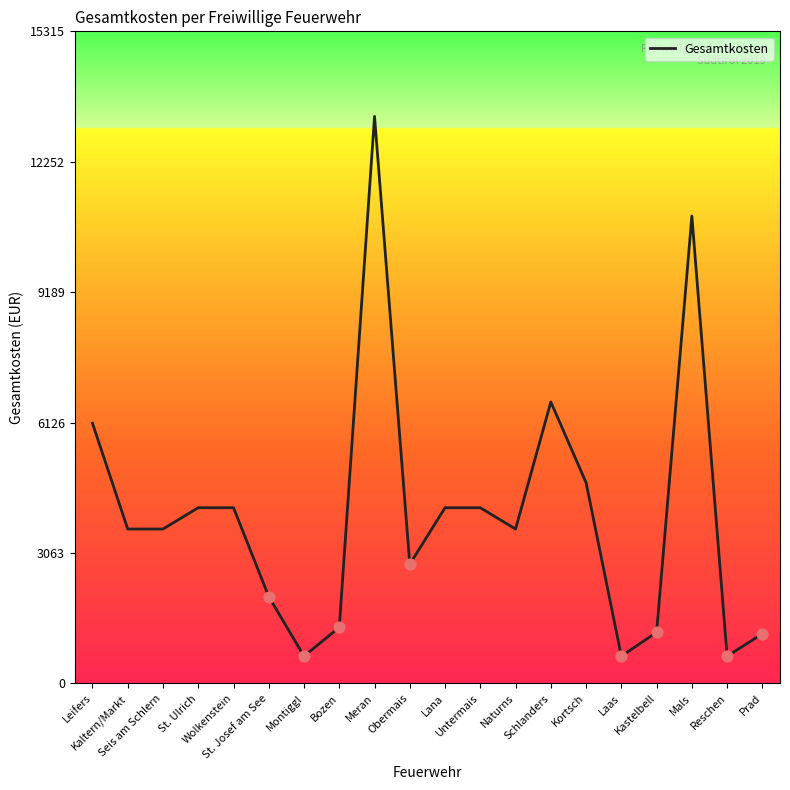

Between Seis am Schlern and Laas, which is larger?

Seis am Schlern